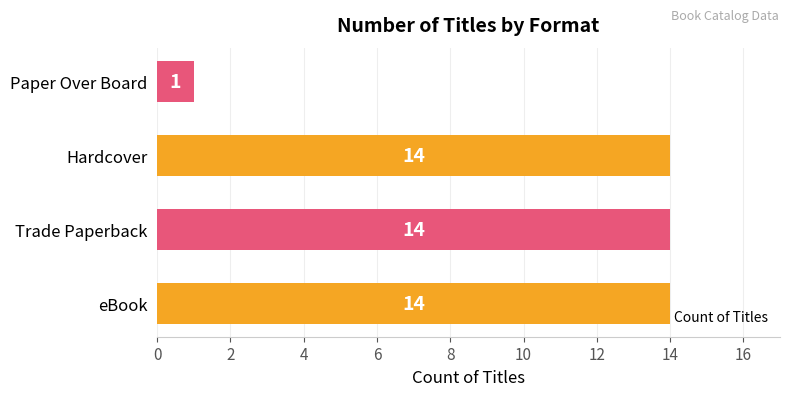

How many data points are less than 14?

1